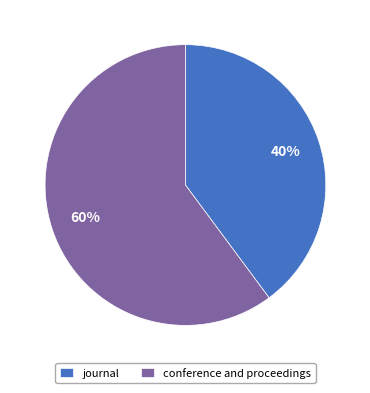

Does any single category account for the majority?

Yes